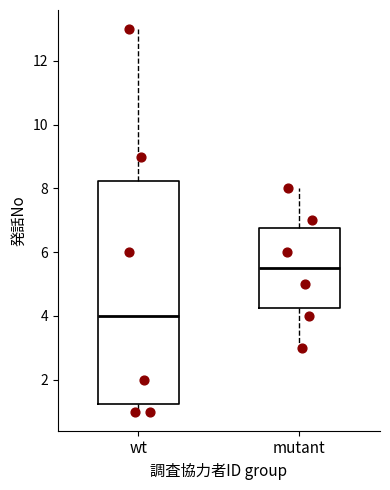

Reading left to right, transcribe this box plot: for each box, give where its median line is, the range the box spans, and where its two whiskers end, as read against the y-axis. The values are not printed on the chart, so give them approximately, as read against the axis.

wt: median 4.0, box 1.2 to 8.2, whiskers 1.0 to 13.0
mutant: median 5.6, box 4.2 to 6.8, whiskers 3.0 to 8.0